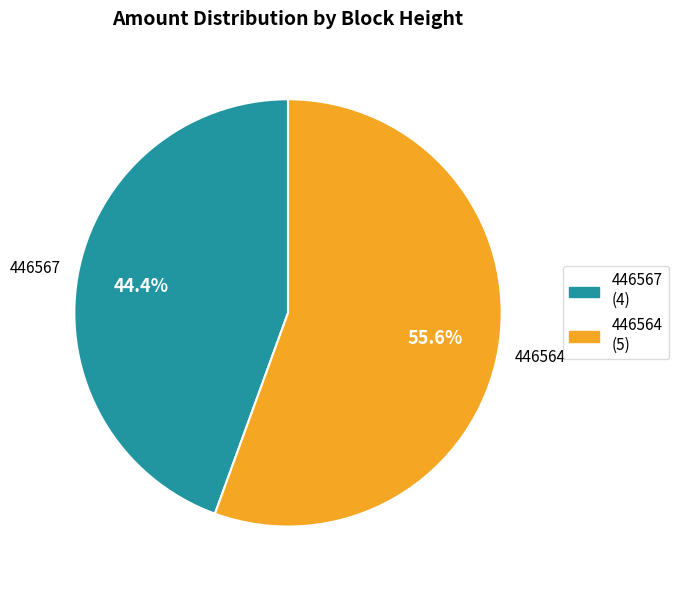

Between 446564 and 446567, which is larger?

446564